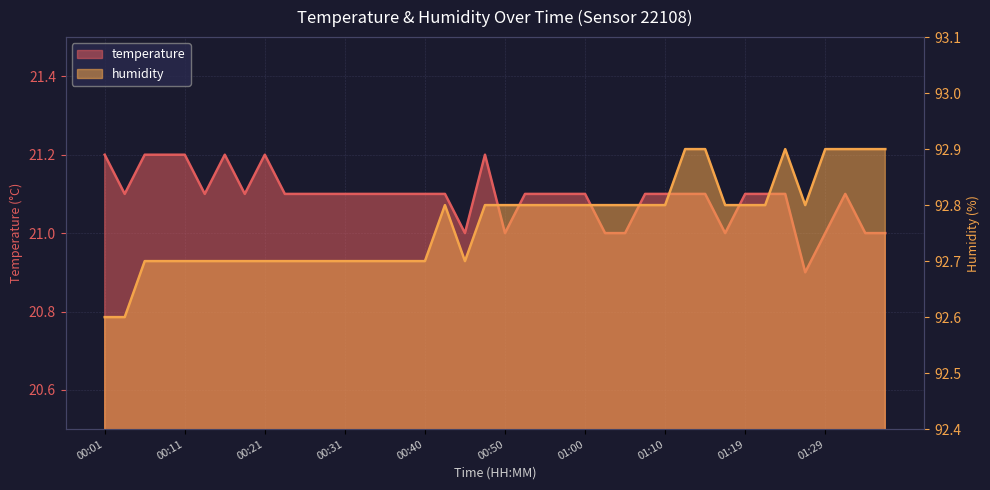

Between 00:21 and 00:31, which series saw the biggest shift?

temperature